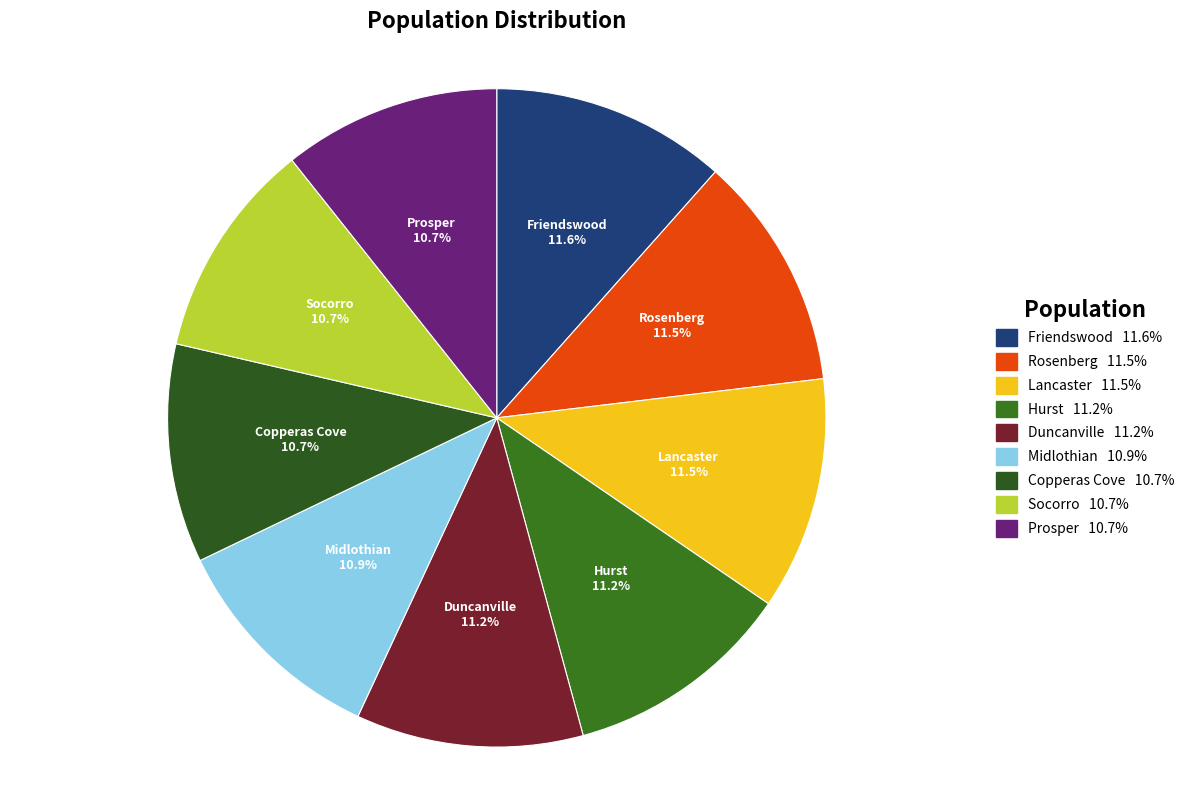

What is the ratio of the value at Prosper to the value at Midlothian?

1.0